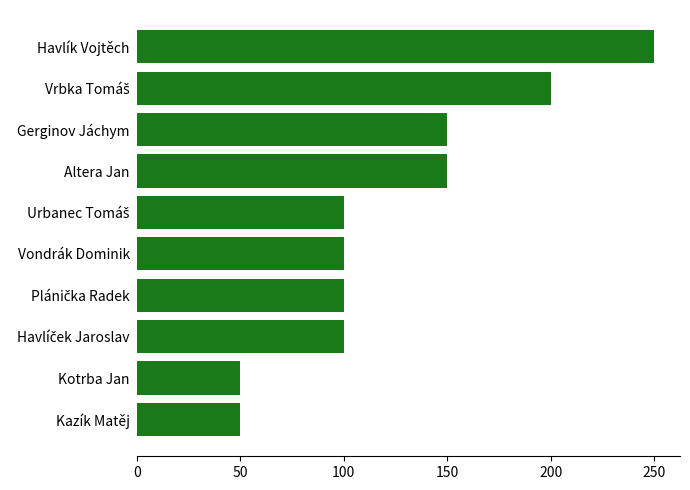

What is the smallest value displayed?

50